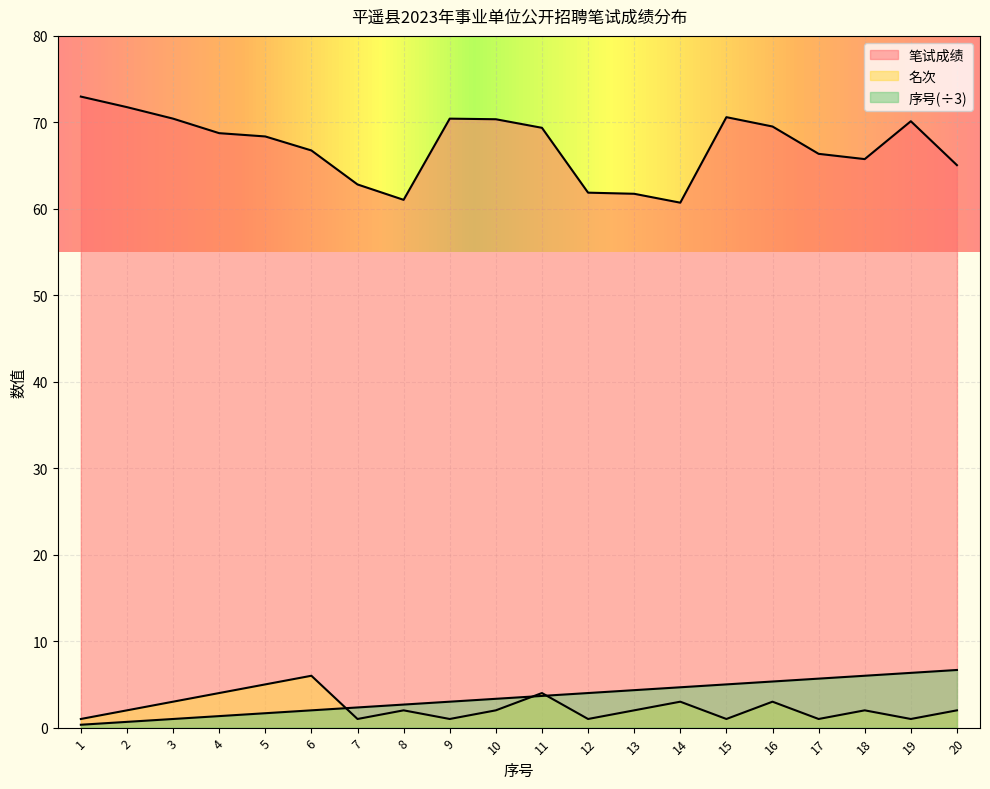

True or false: 笔试成绩 and 序号 intersect in this chart.

False